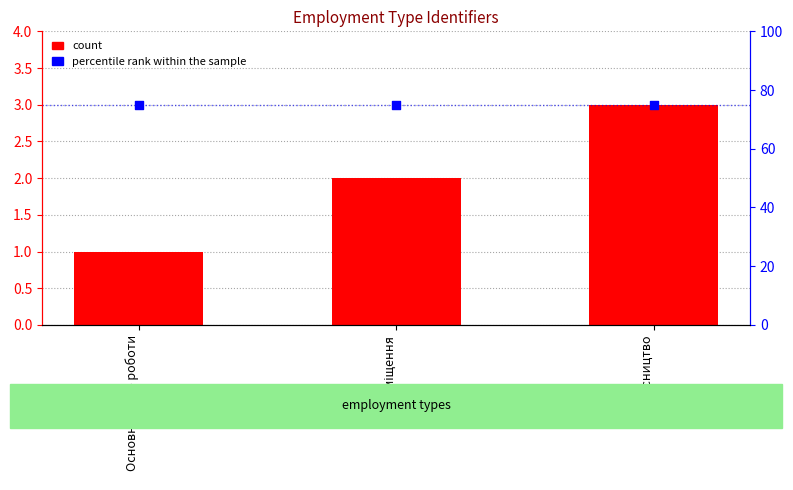

Which series has the widest spread of Y values?

count